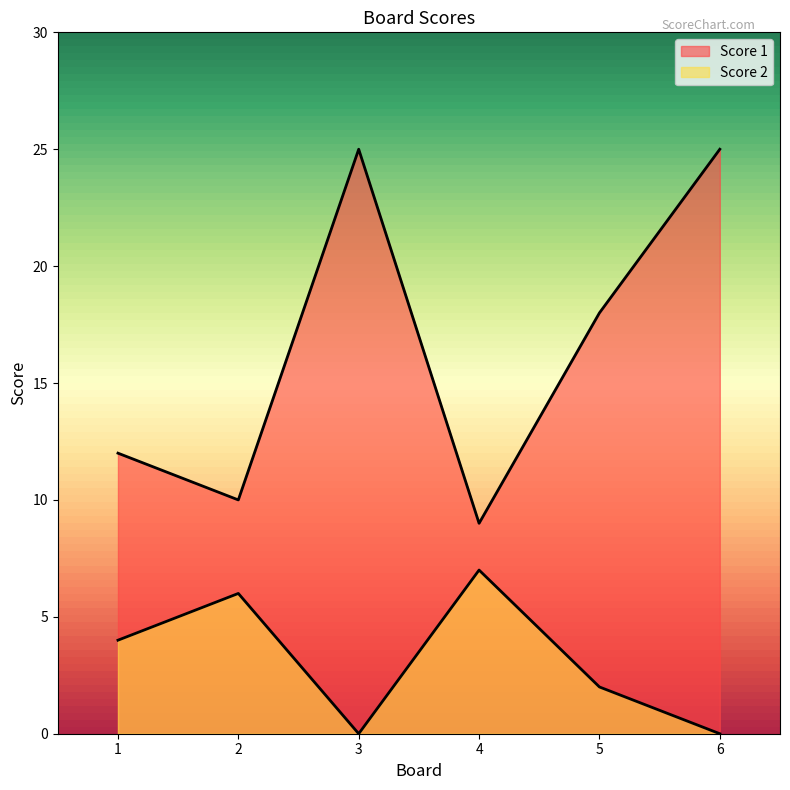

True or false: Score 1 and Score 2 intersect in this chart.

False